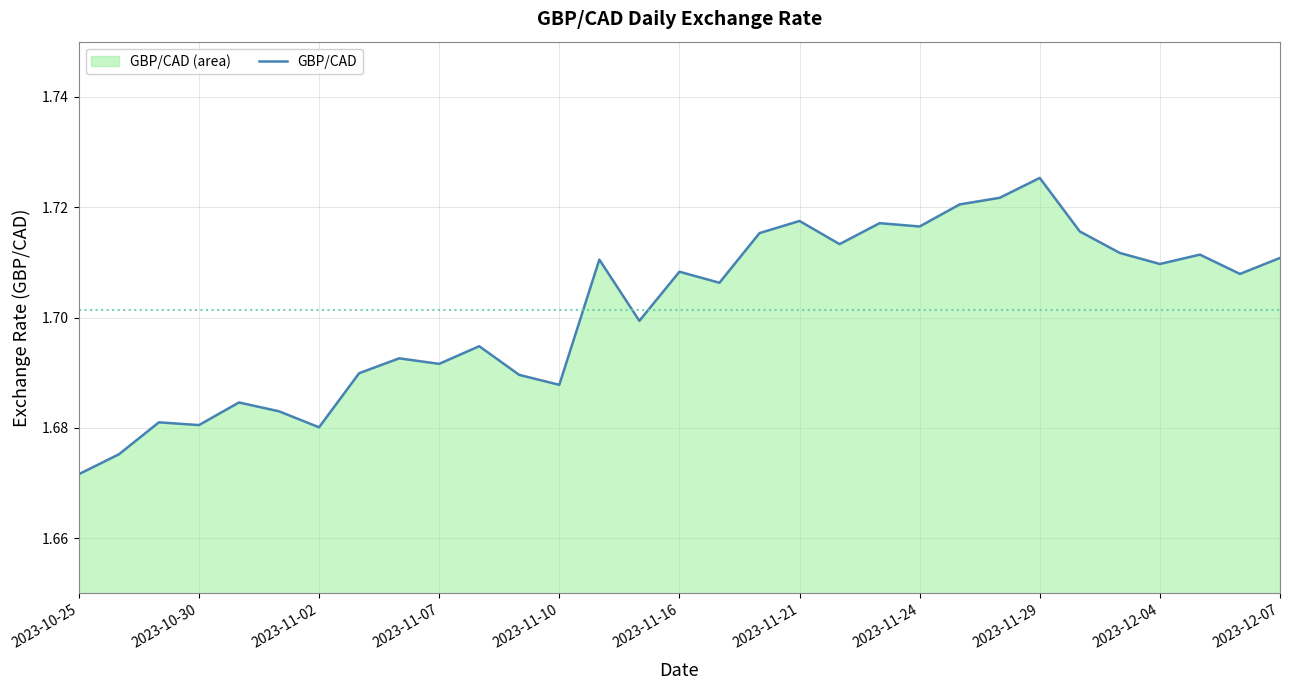

Where is the data nearest to the value 1?

2023-10-25